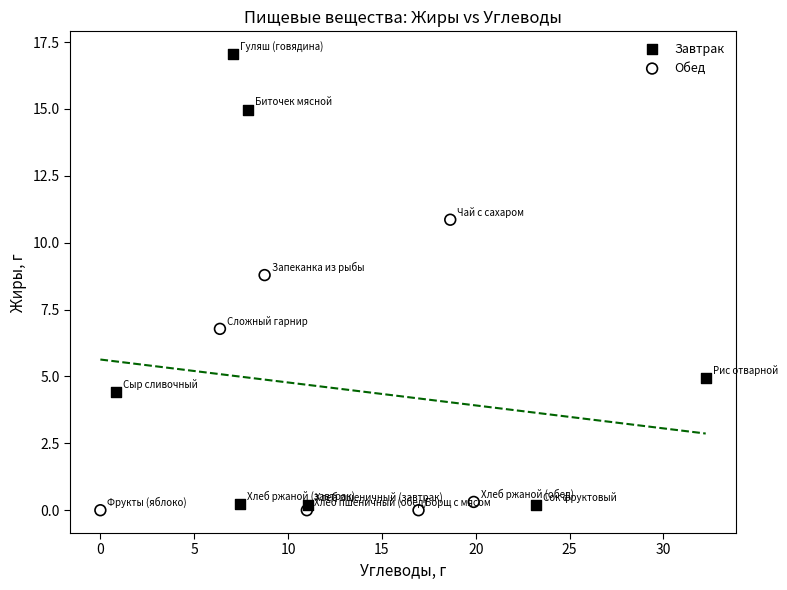

Which series contains the highest Y value?

Завтрак